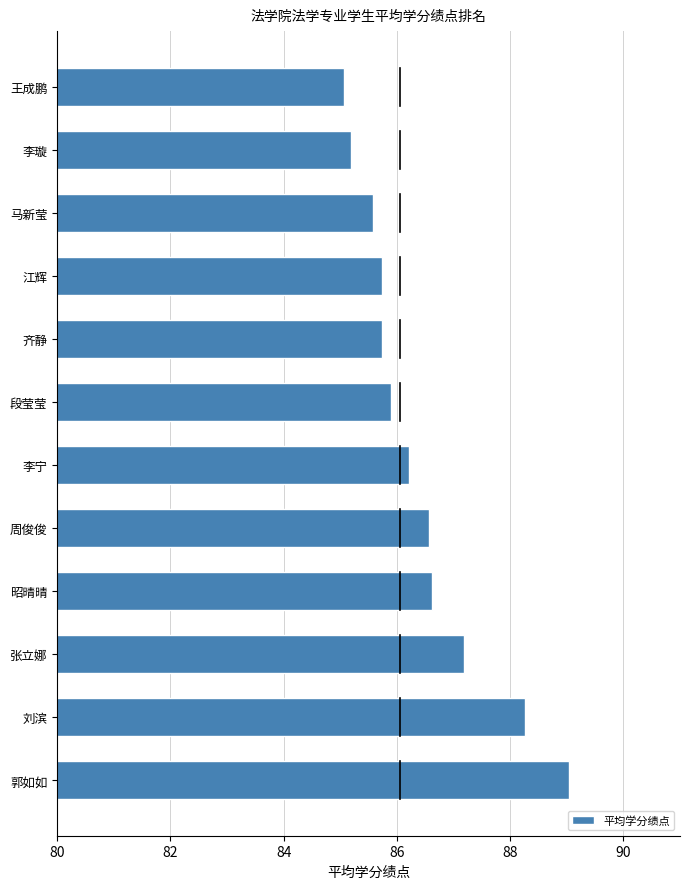

What is the ratio of the value at 马新莹 to the value at 江辉?

1.0